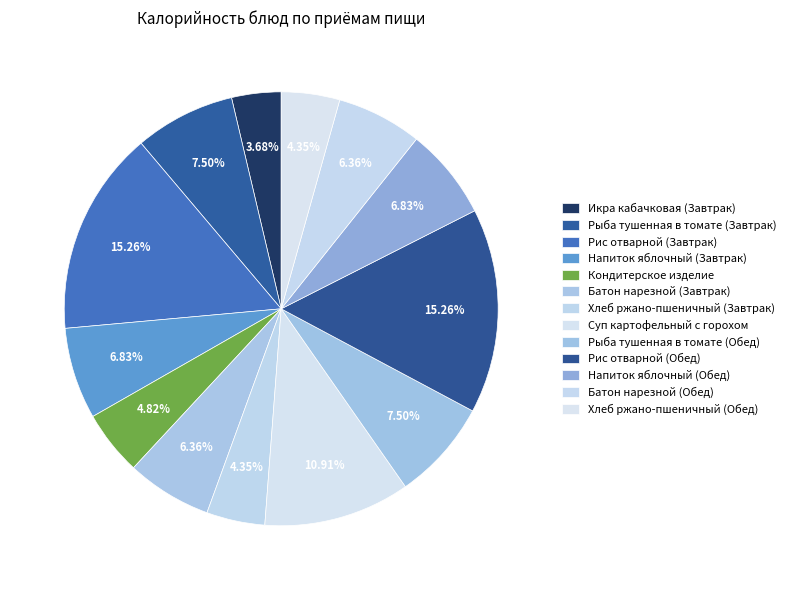

Rank the categories by value from highest to lowest.

Рис отварной (Завтрак), Рис отварной (Обед), Суп картофельный с горохом, Рыба тушенная в томате (Завтрак), Рыба тушенная в томате (Обед), Напиток яблочный (Завтрак), Напиток яблочный (Обед), Батон нарезной (Завтрак), Батон нарезной (Обед), Кондитерское изделие, Хлеб ржано-пшеничный (Завтрак), Хлеб ржано-пшеничный (Обед), Икра кабачковая (Завтрак)